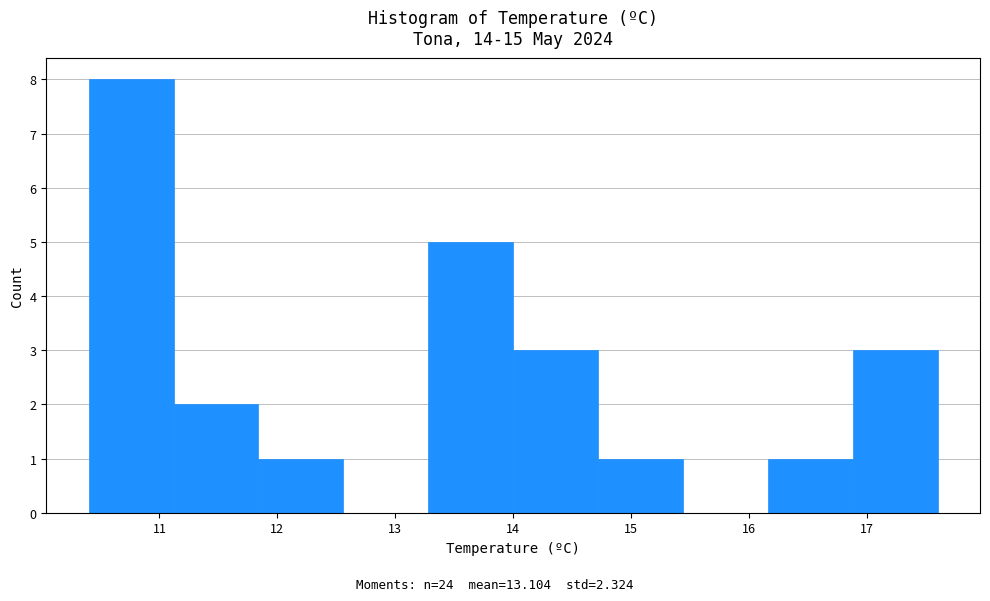

Over which range of the x-axis is the bar tallest?

10.40 to 11.12